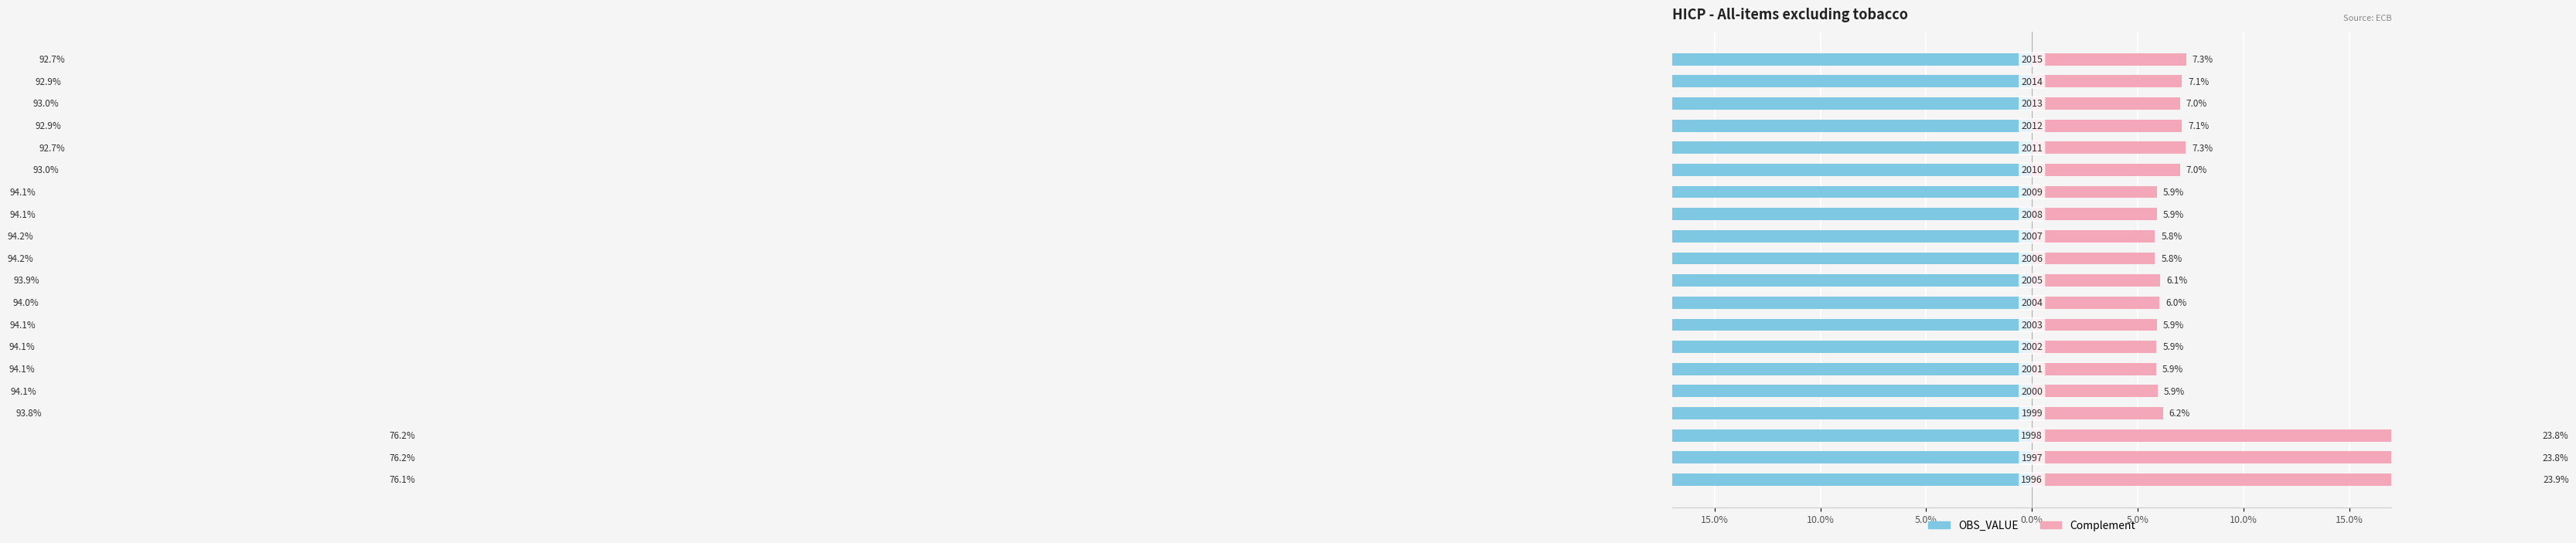

What is the minimum value shown in the chart?

-94.2